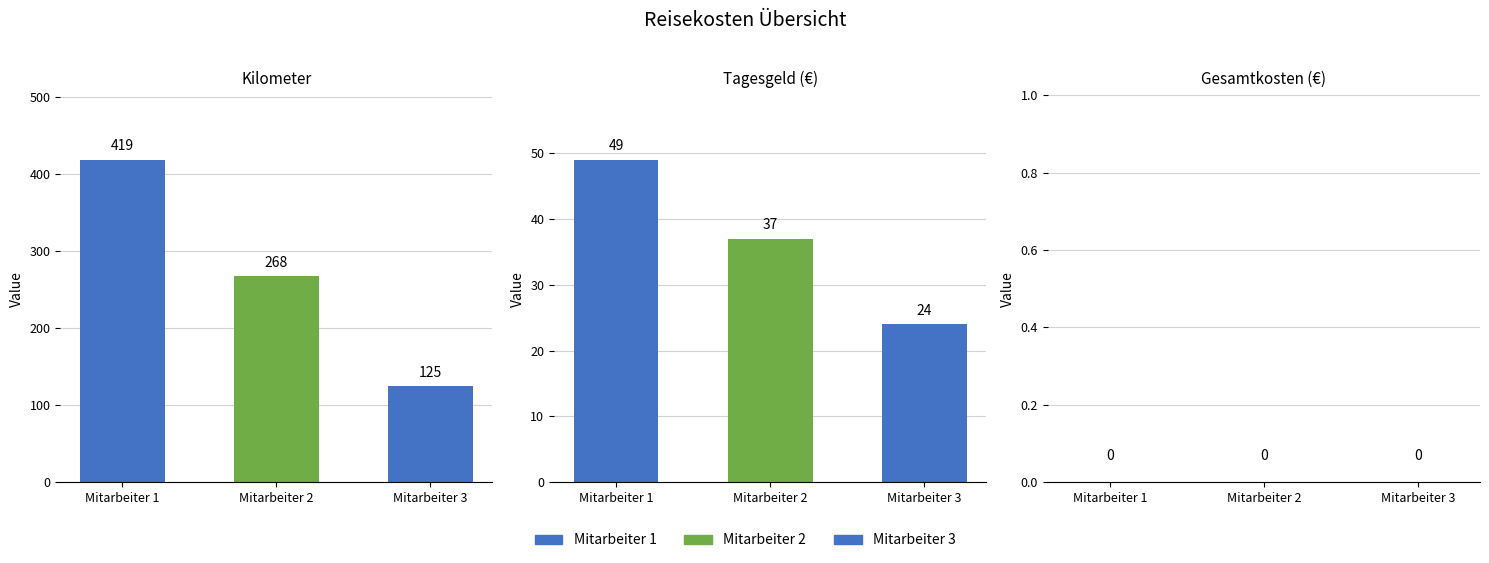

What is the difference between the maximum and minimum values in the Kilometer series?

294